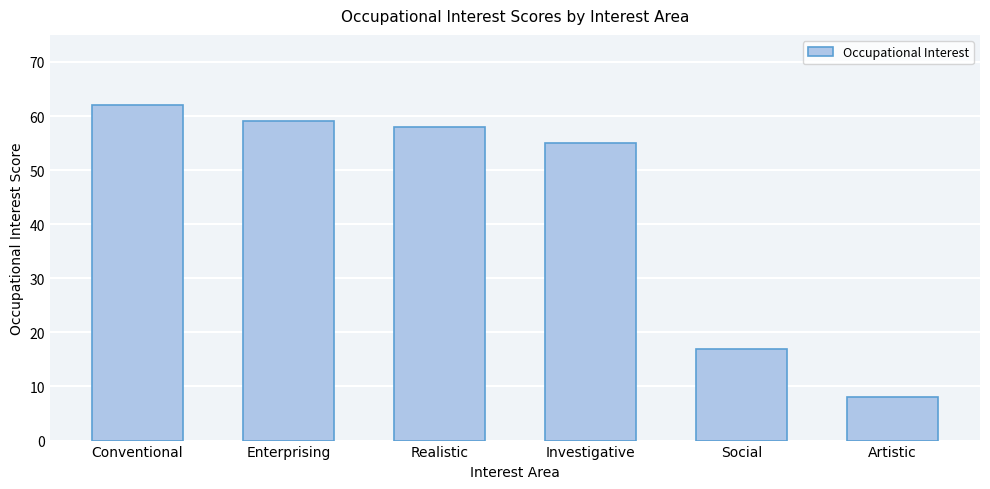

What is the label of the 3rd bar from the left?

Realistic